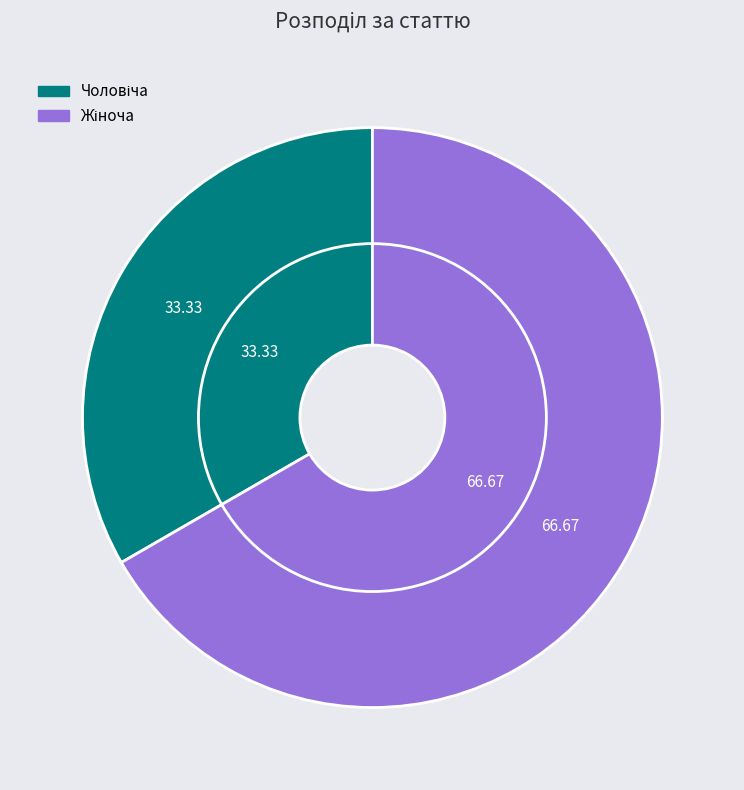

Is the sum of Жіноча and Чоловіча greater than half?

Yes